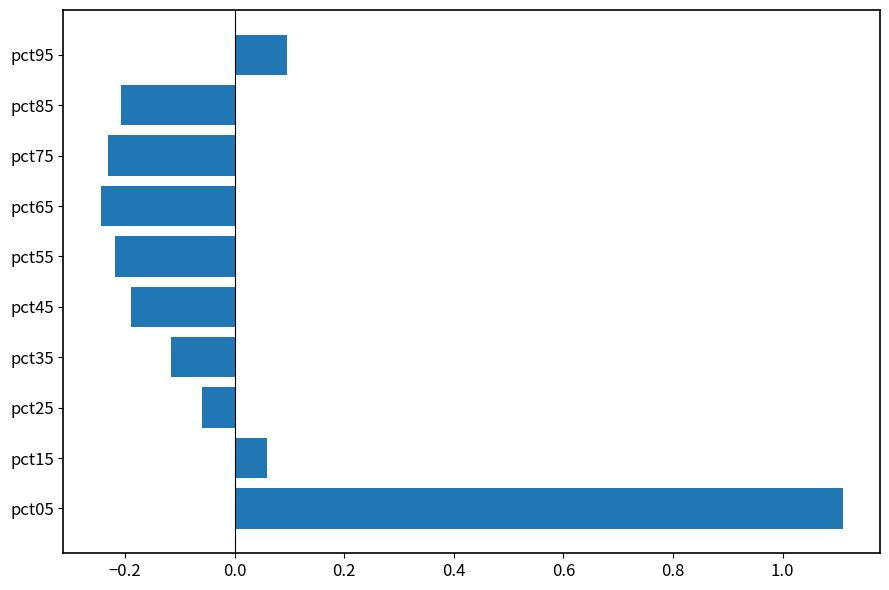

At which category does the chart reach its peak across all series?

pct05